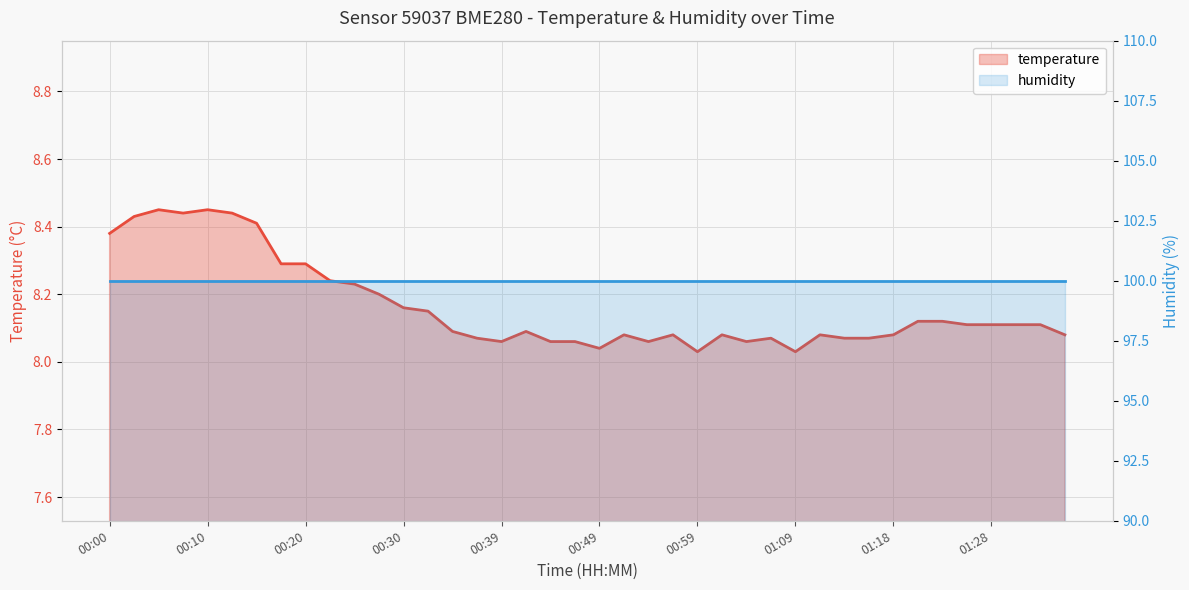

Read the value at 00:42.

8.1